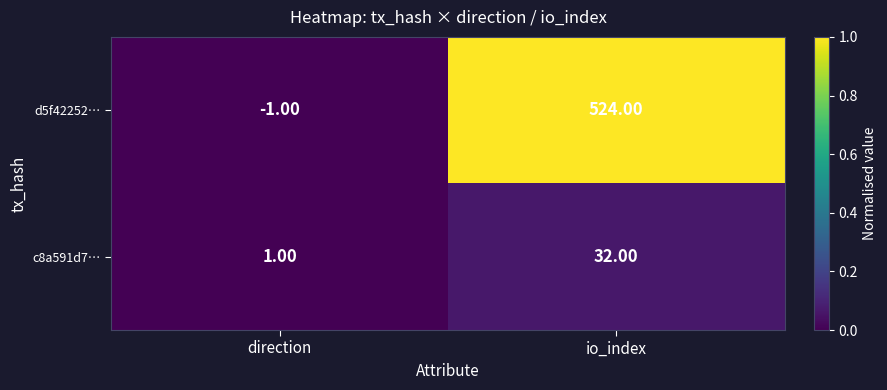

At which category is the sum across all series the highest?

io_index